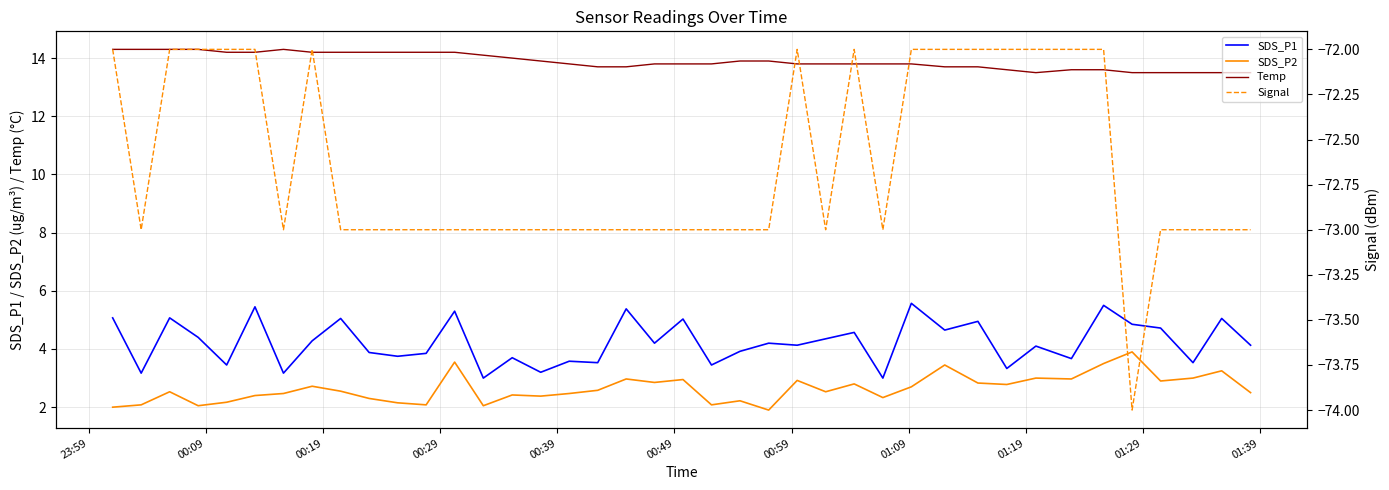

At how many categories does at least one series exceed 2?

40